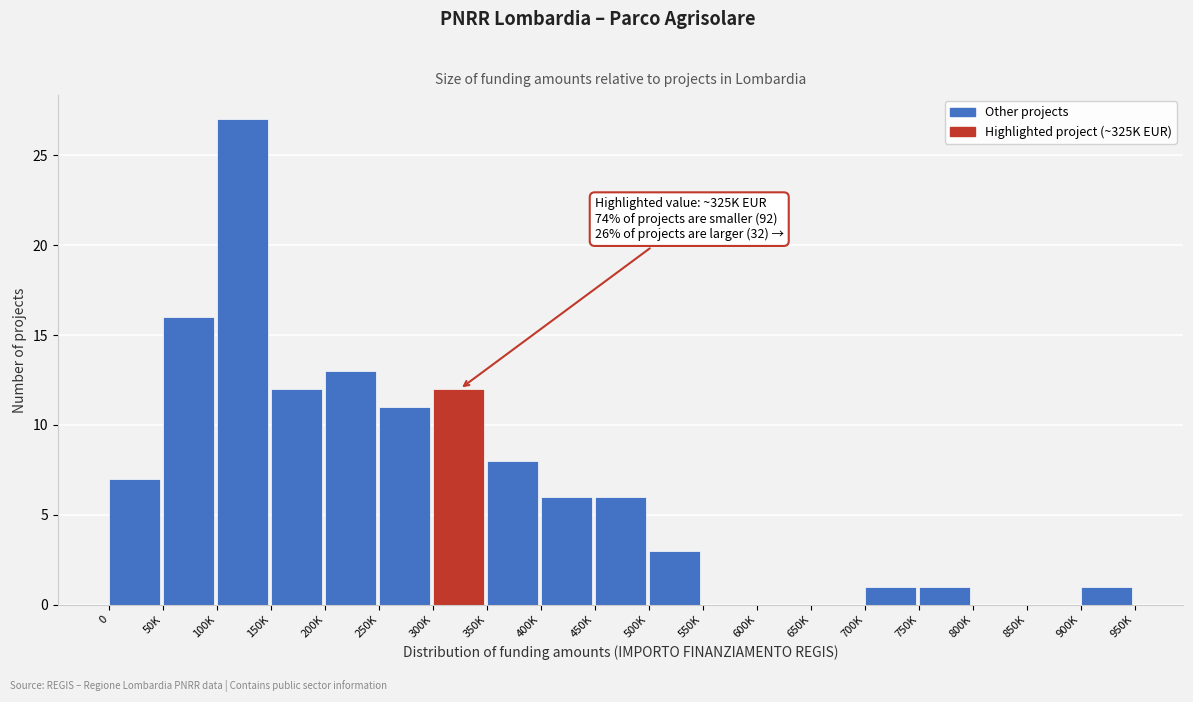

Reading left to right, list all the values displayed in this chart.

0=7	50K=16	100K=27	150K=12	200K=13	250K=11	300K=12	350K=8	400K=6	450K=6	500K=3	550K=0	600K=0	650K=0	700K=1	750K=1	800K=0	850K=0	900K=1